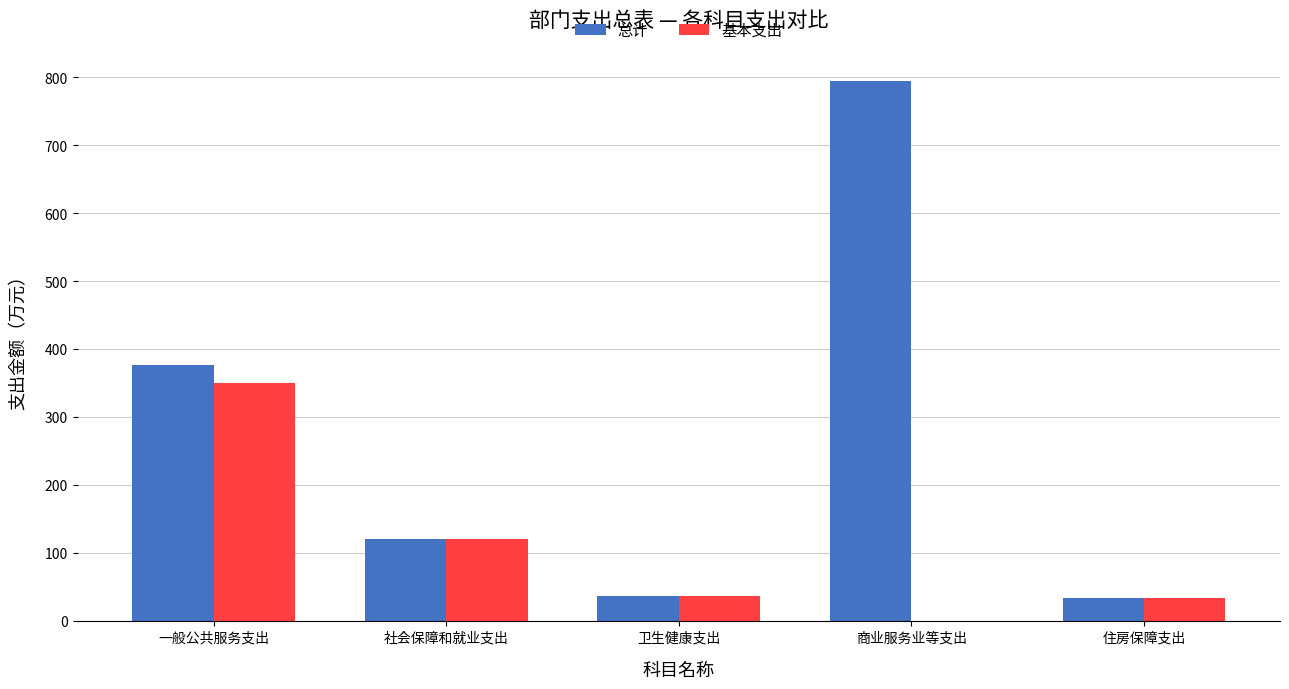

What is the total value across all series at 卫生健康支出?

71.0